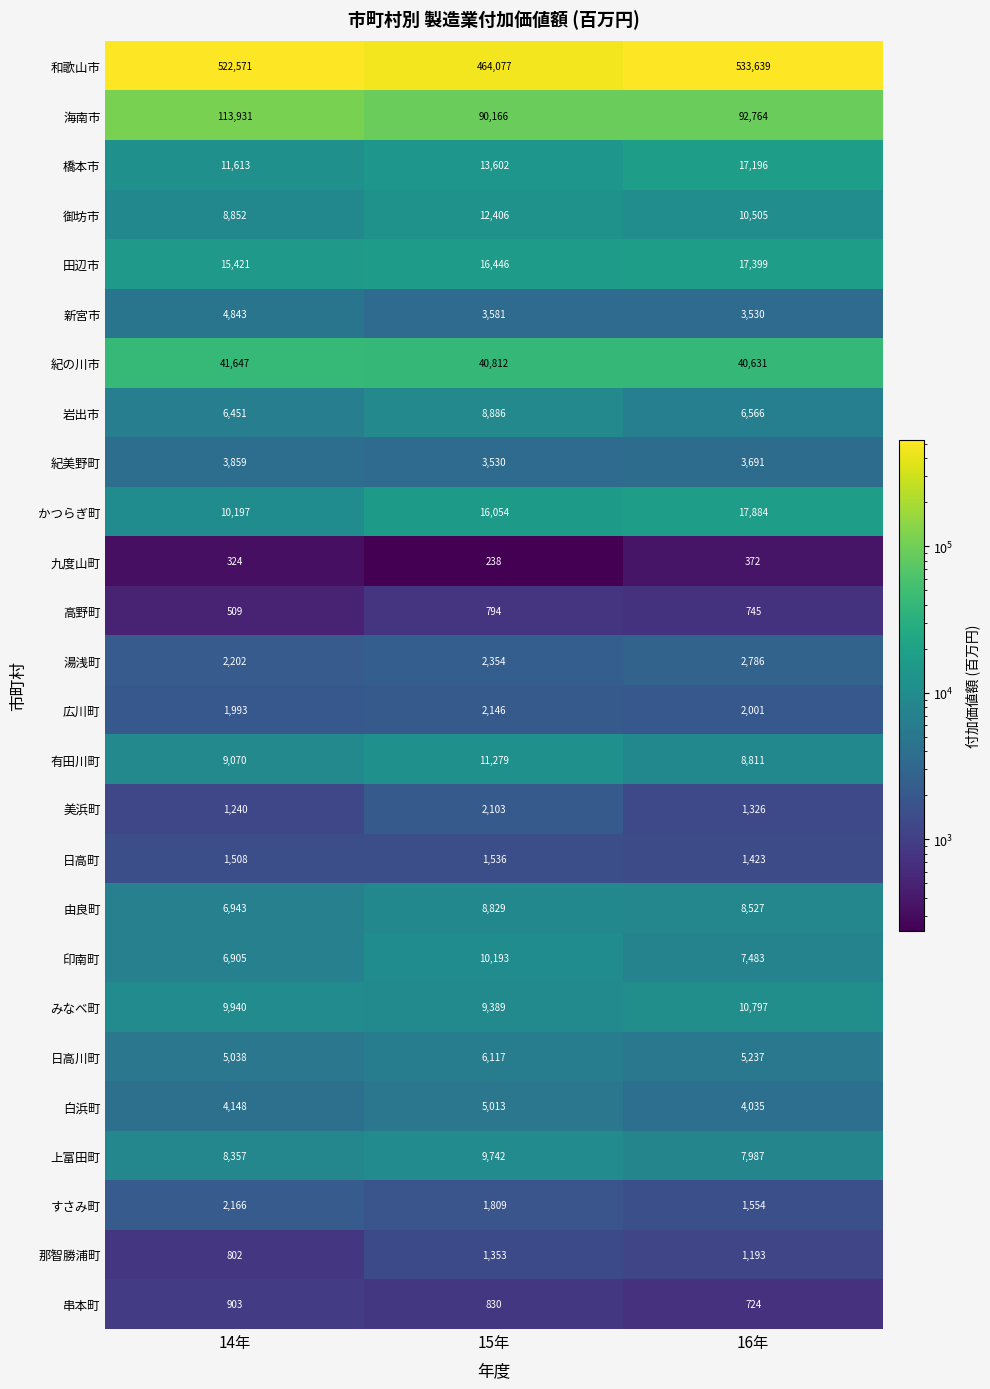

Which series has the largest range (max minus min)?

和歌山市